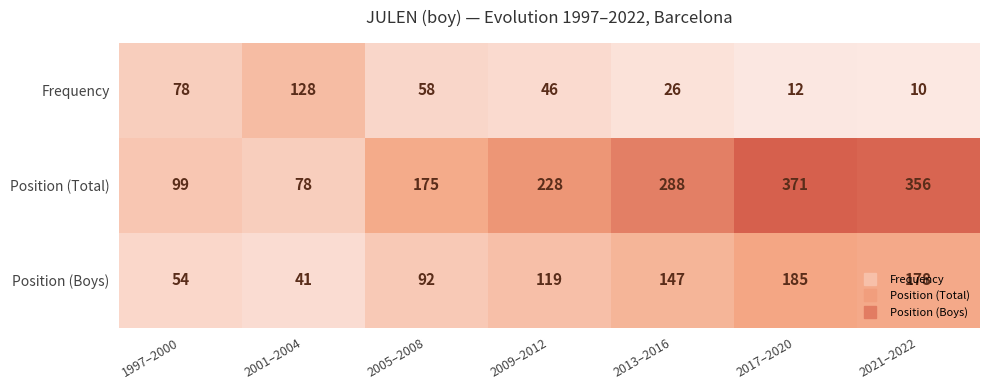

At how many categories does at least one series exceed 227?

4